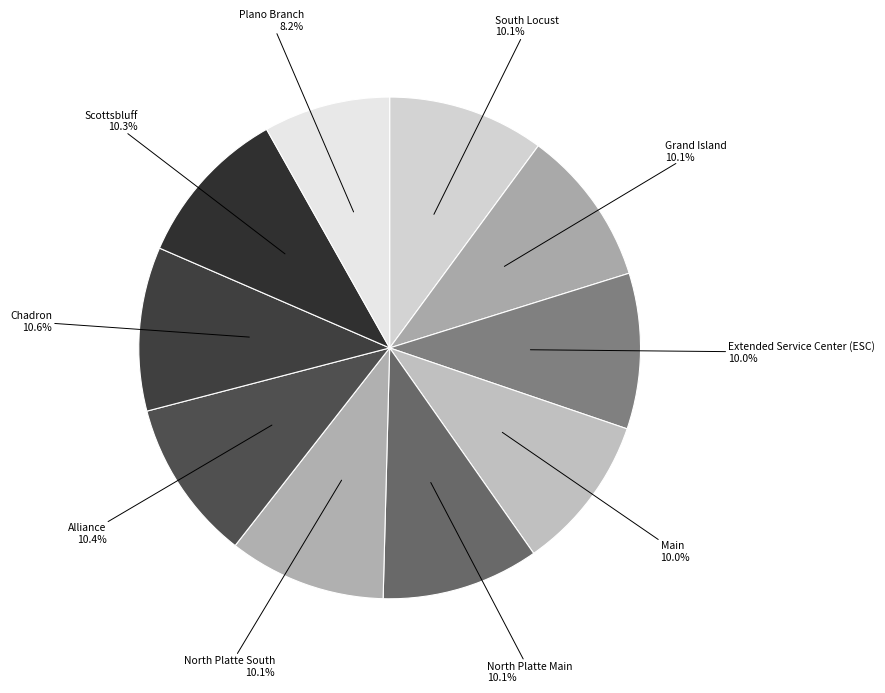

What is the total percentage of Scottsbluff and Alliance?

20.7%